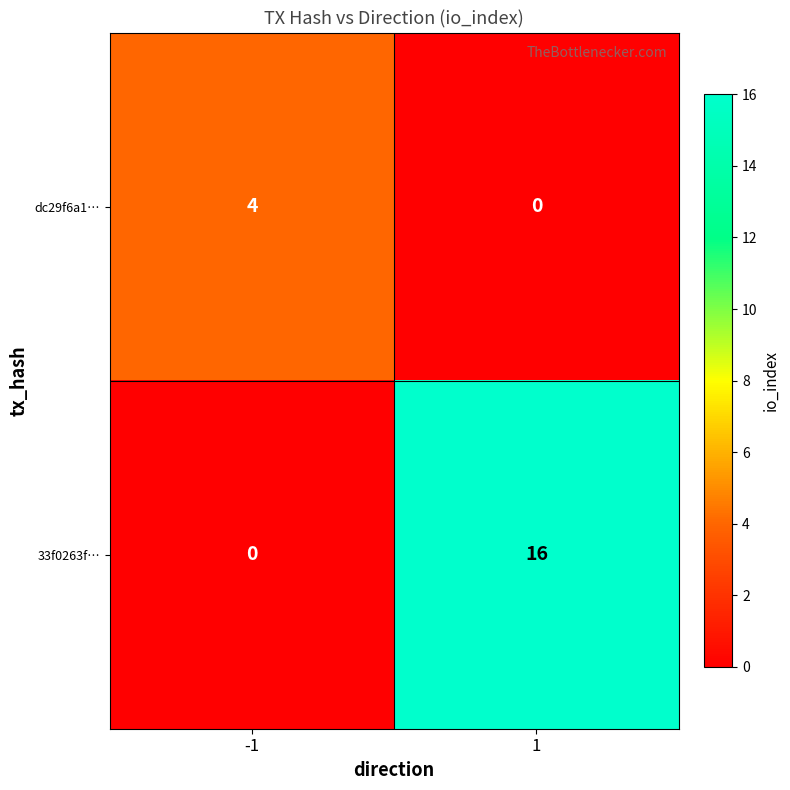

The 33f0263f… series shows 0 at -1. True or false?

True